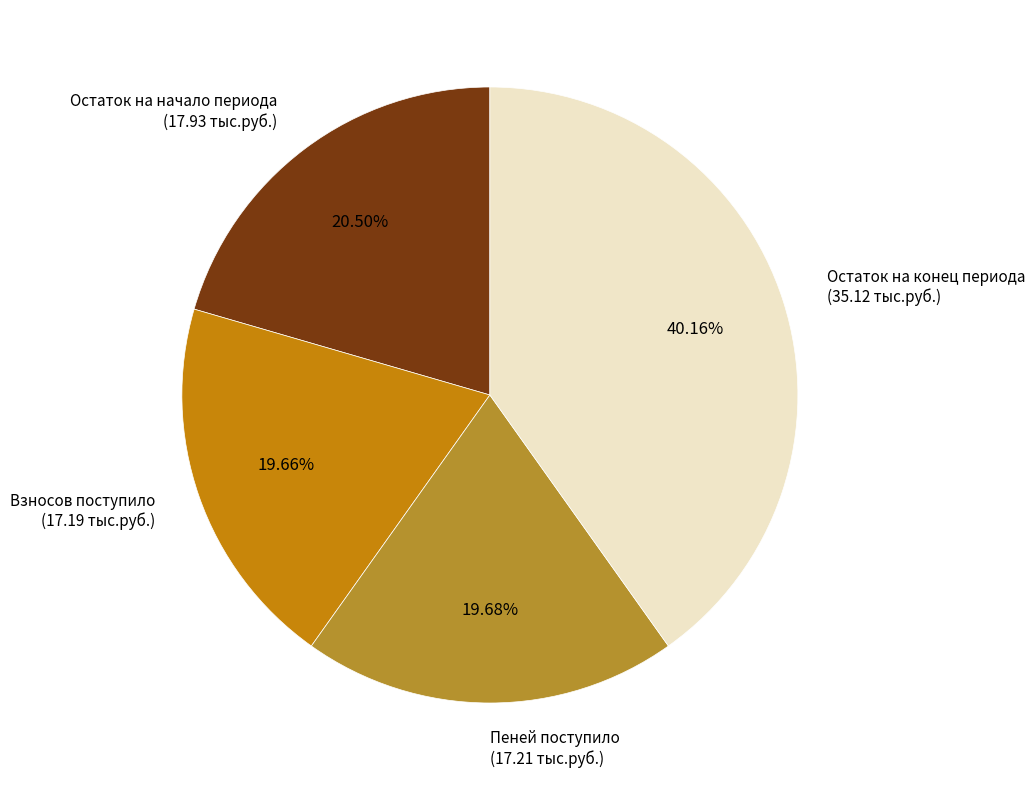

Is the sum of Остаток на конец периода (35.12 тыс.руб.) and Пеней поступило (17.21 тыс.руб.) greater than half?

Yes